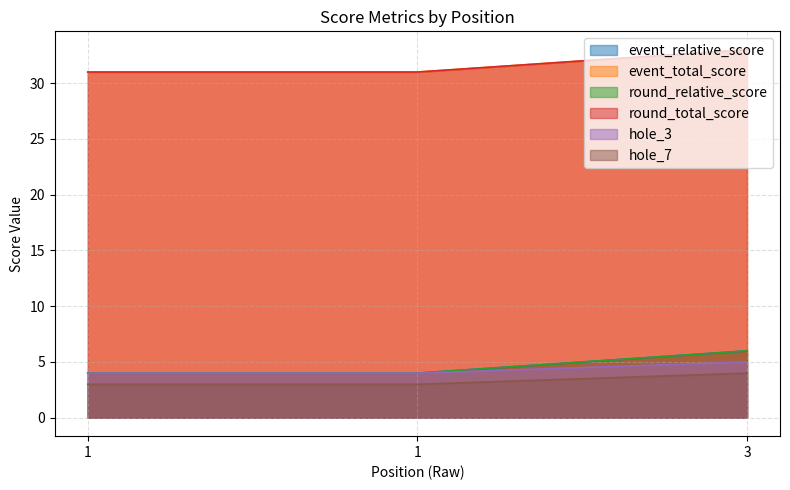

What is the total value across all series at 1?

77